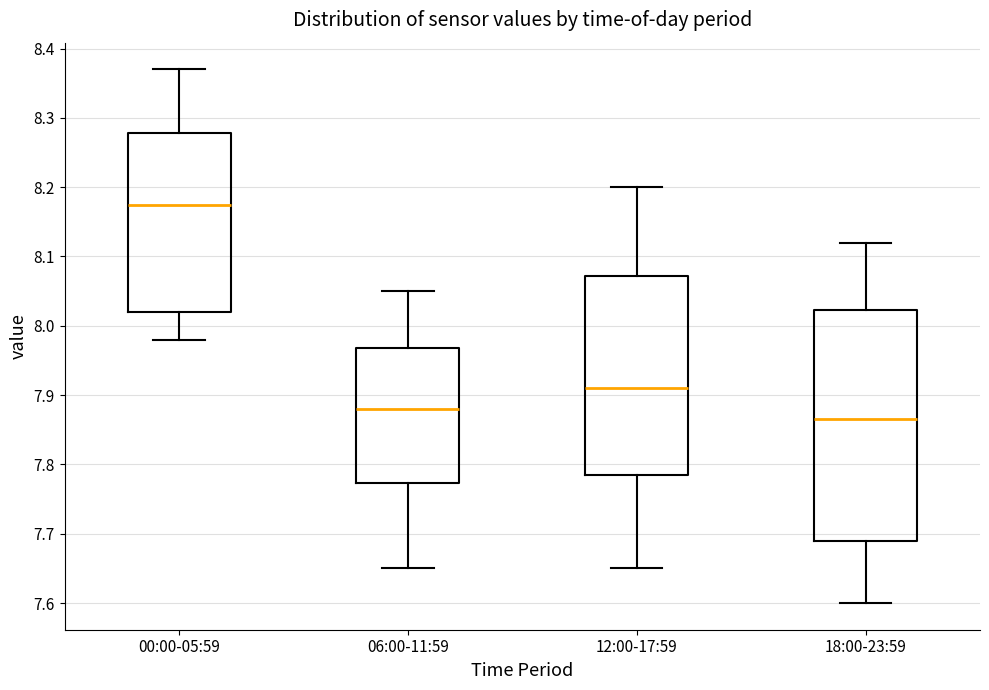

Which box is the tallest, from its lower edge to its upper edge?

18:00-23:59